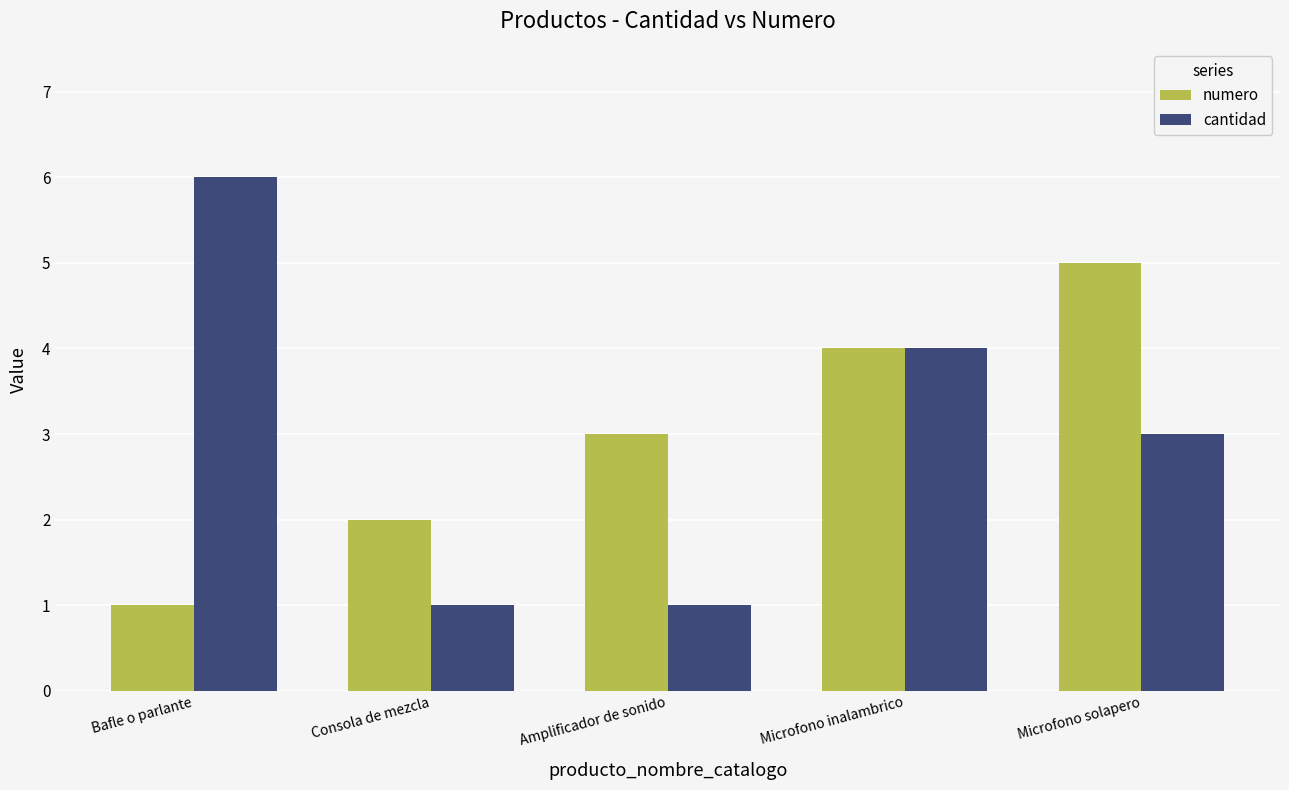

What is the smallest value displayed?

1